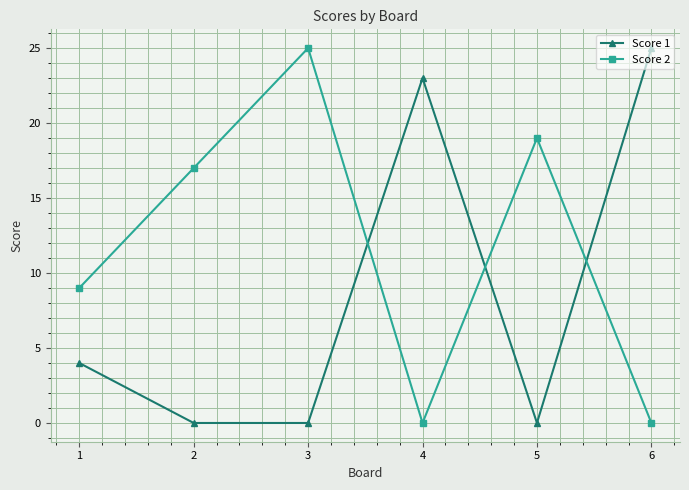

At how many categories does at least one series exceed 14?

5